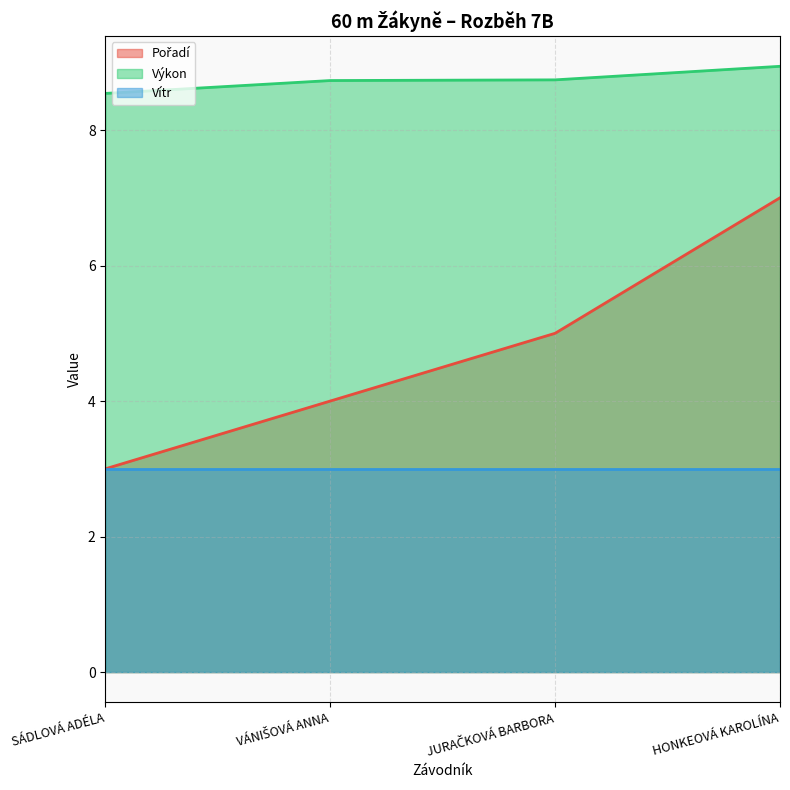

Count the number of data series in this chart.

3